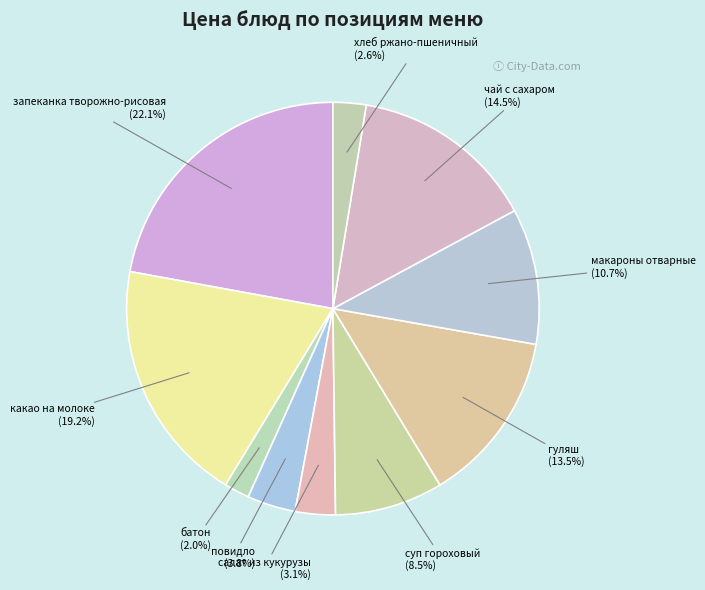

Is повидло the majority of the pie?

No